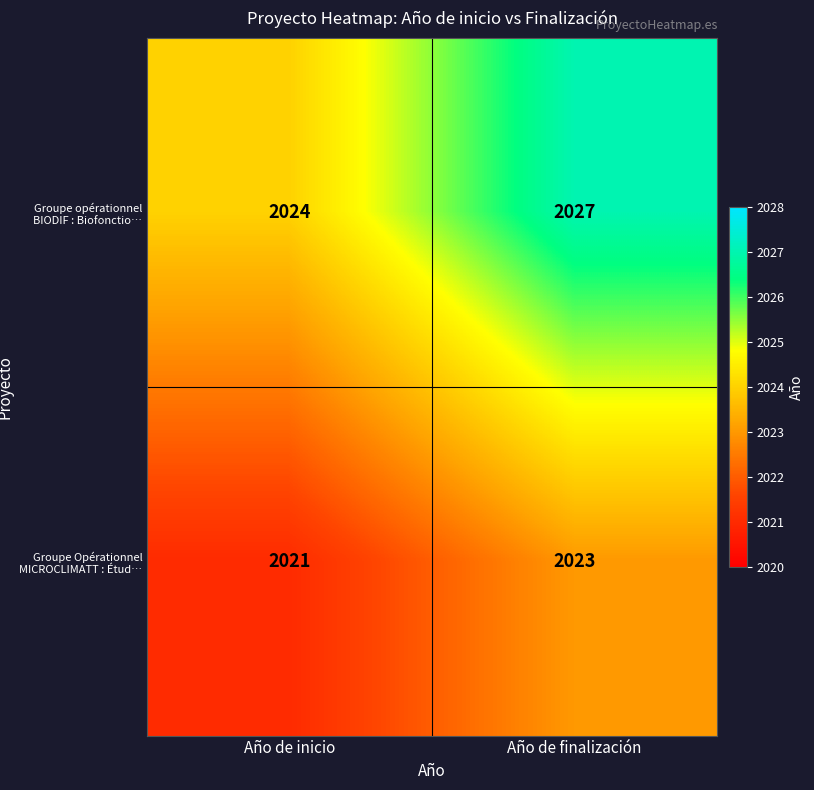

At which category does the chart reach its minimum across all series?

Año de inicio